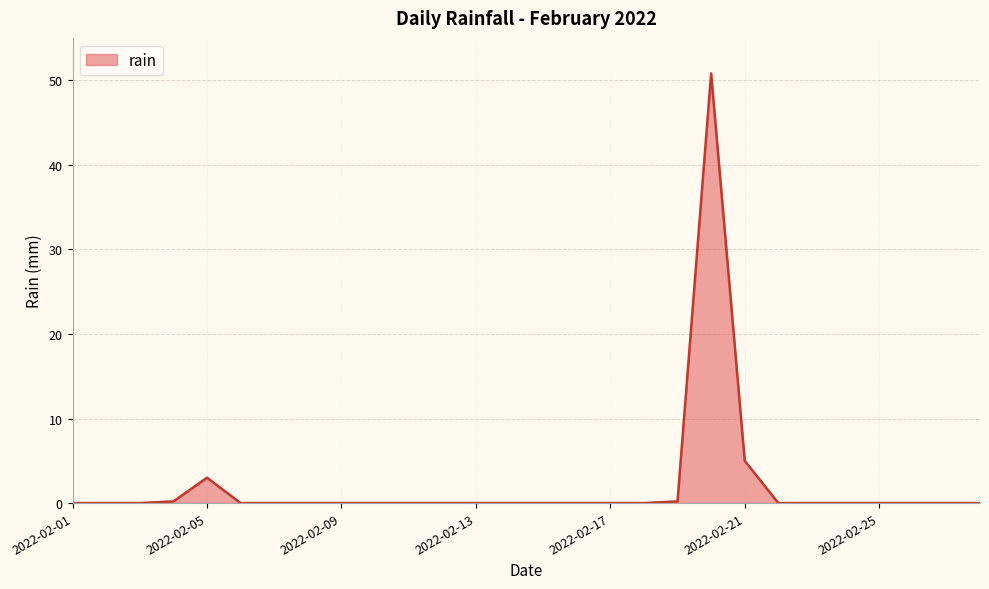

True or false: the data has more than 1 interior local peaks.

True